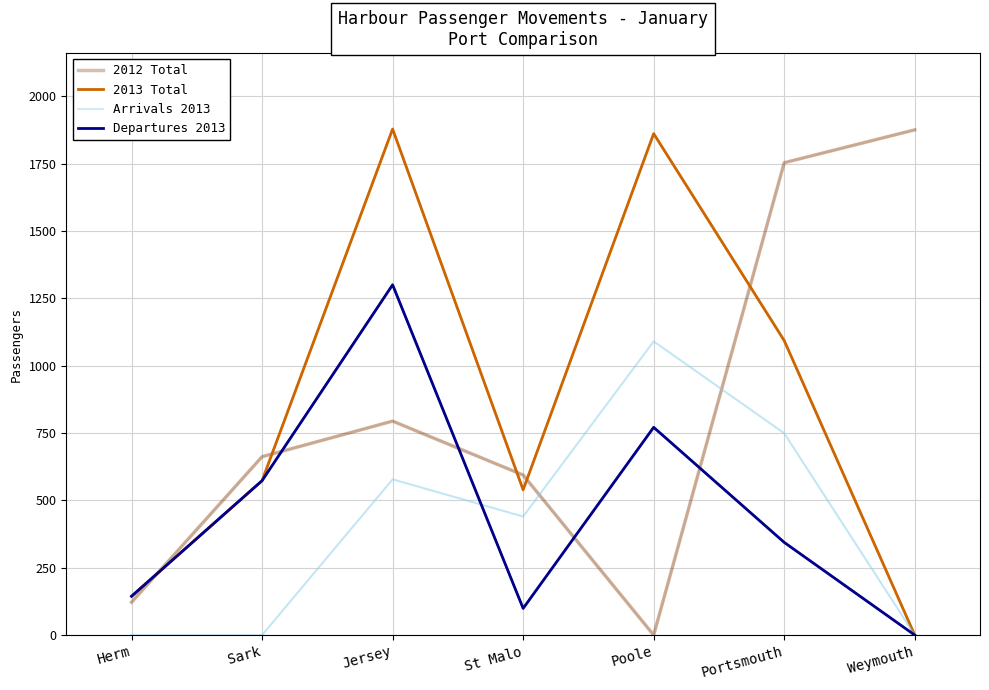

At which category does Departures 2013 reach its first local peak?

Jersey